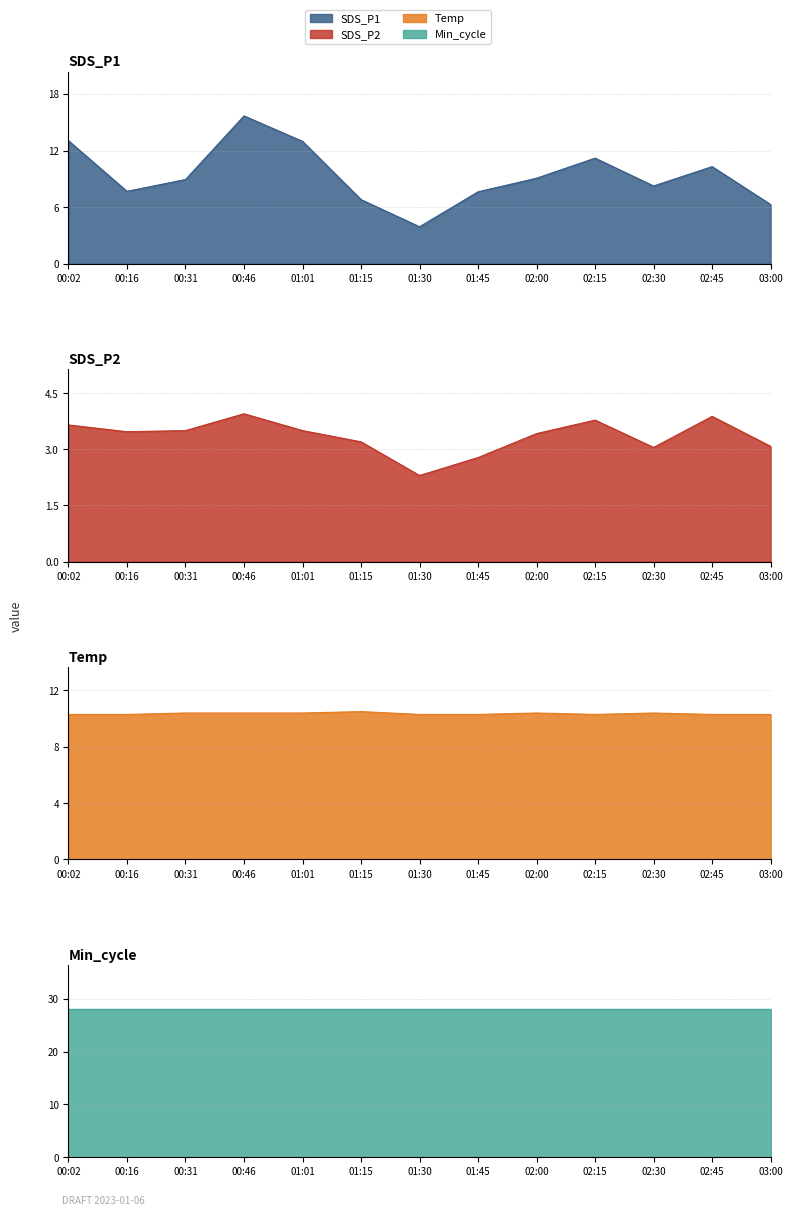

What is the label of the 5th point from the left?

01:01